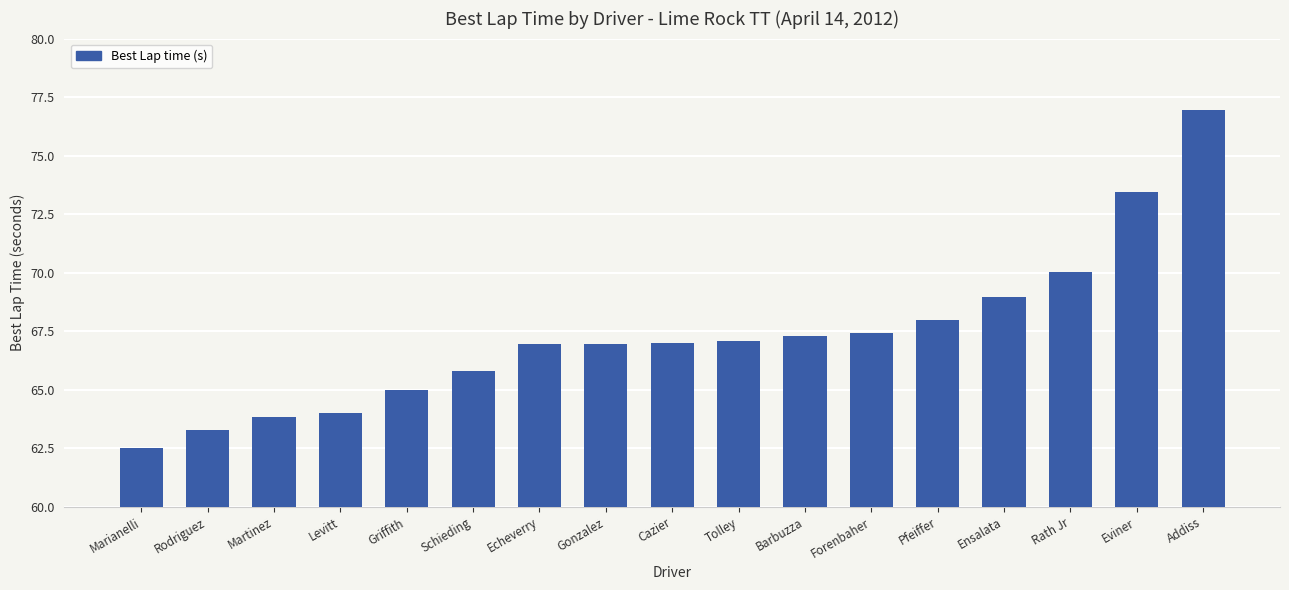

What is the sum of the values at Schieding and Cazier?

132.8